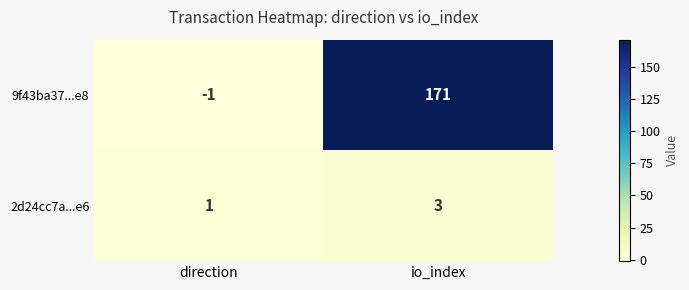

At how many categories does at least one series exceed 124?

1